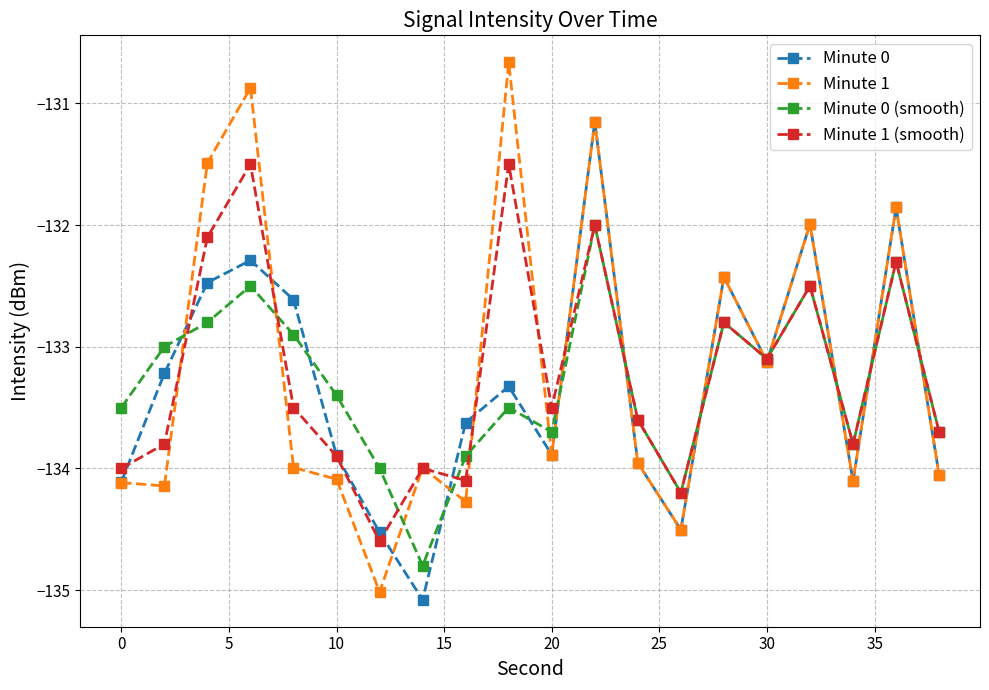

True or false: Minute 0 and Minute 0 (smooth) intersect in this chart.

True